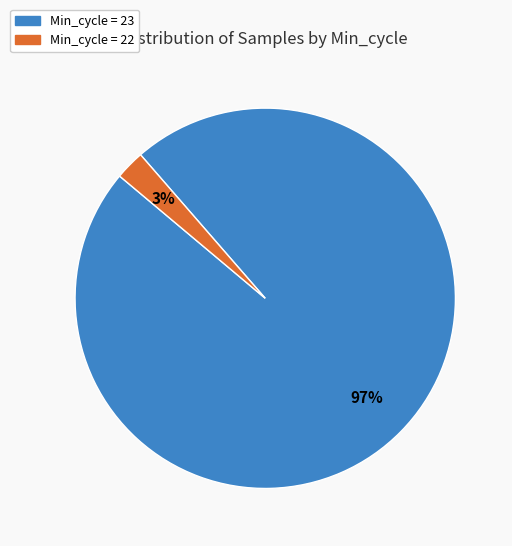

The Min_cycle = 22 slice represents 3% of the pie. True or false?

True